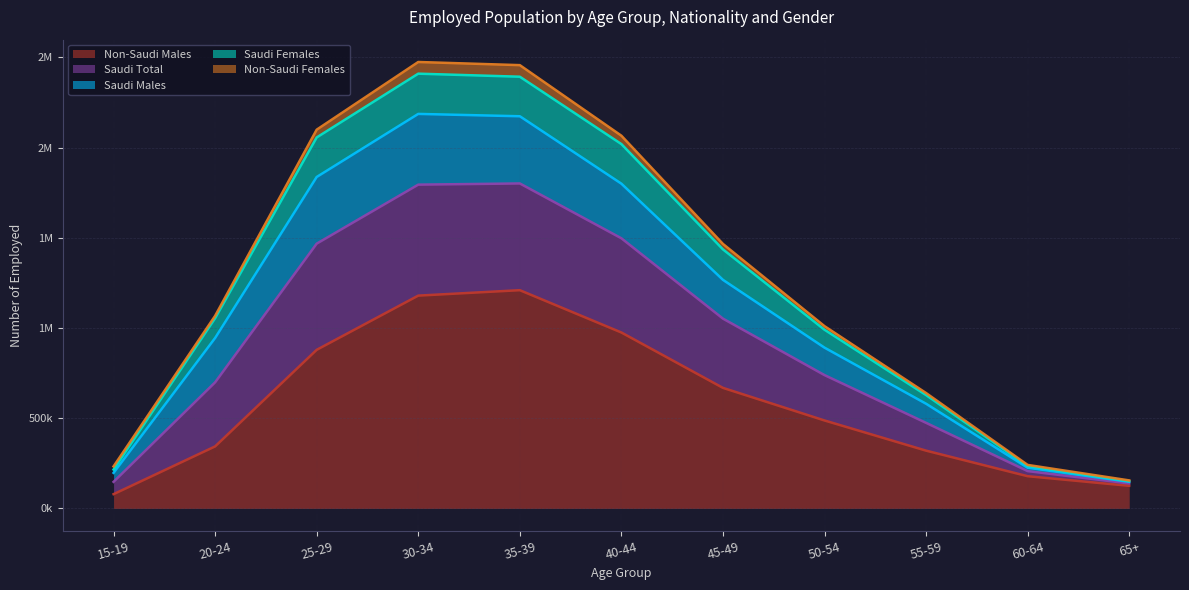

Which category has the highest value in the Saudi Females series?

30-34